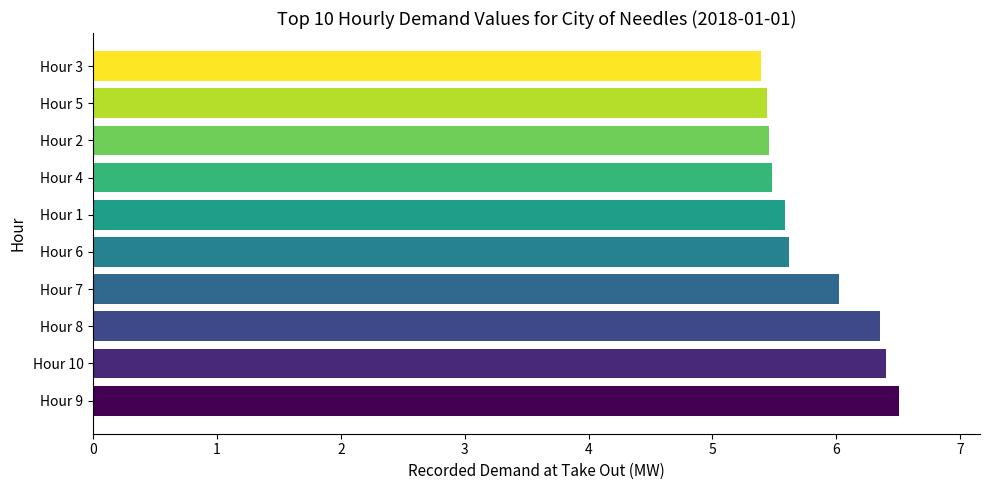

What is the approximate value at Hour 8?

6.4